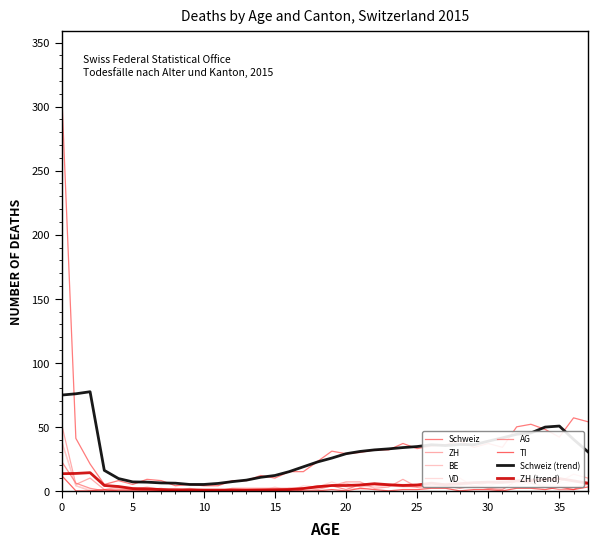

What is the greatest value displayed?

312.0